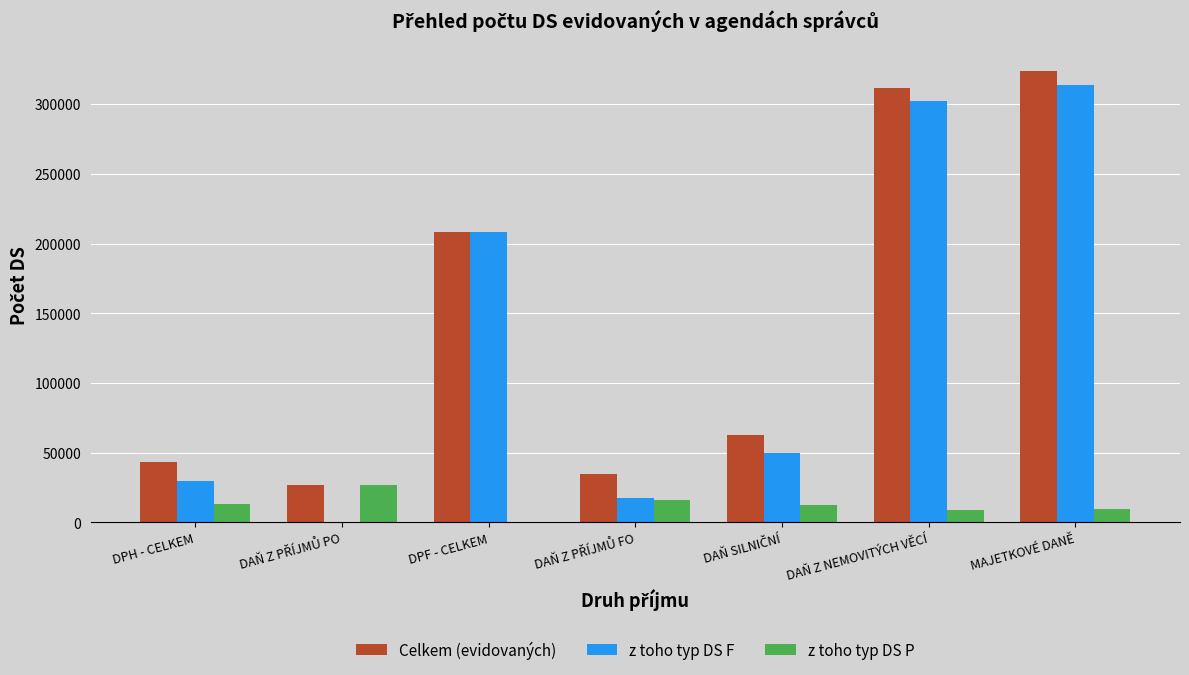

The z toho typ DS P series shows 9033 at DAŇ Z NEMOVITÝCH VĚCÍ. True or false?

True